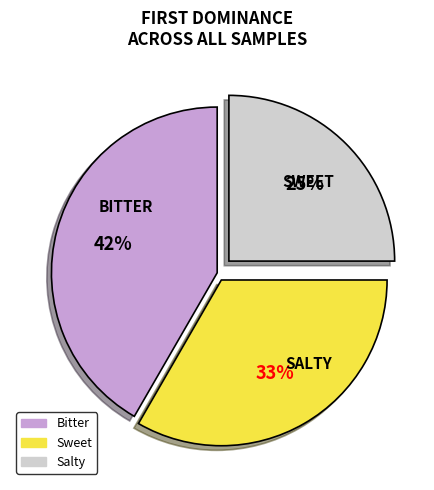

Which has a higher value, Sweet or Bitter?

Bitter